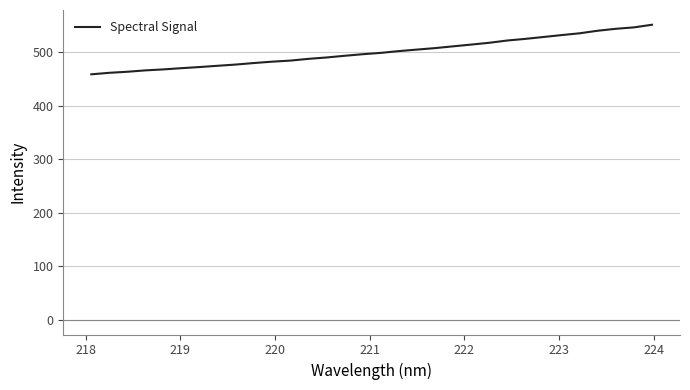

What is the maximum value shown in the chart?

551.7